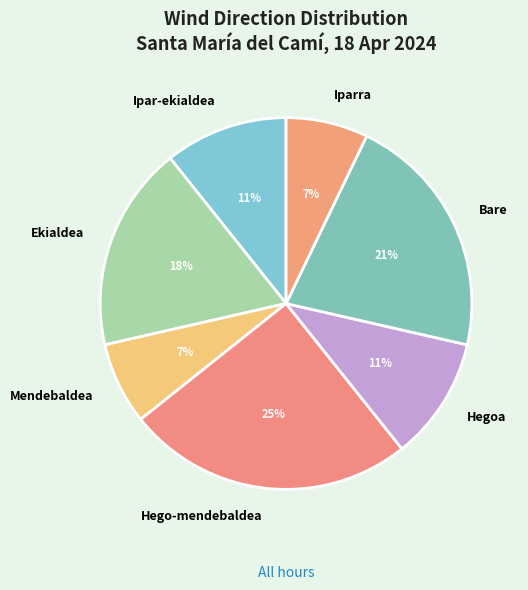

How many slices are in this pie chart?

7